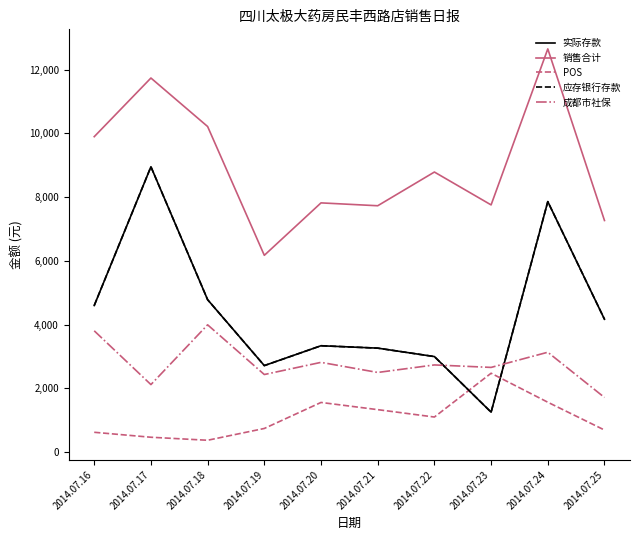

Is this an area chart (filled region under the line)?

No